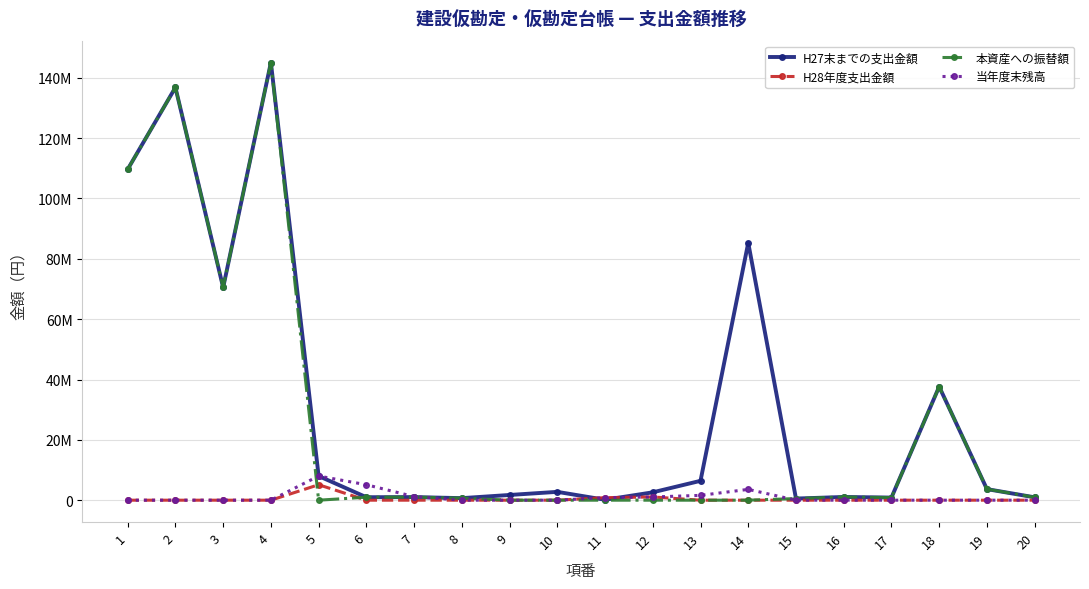

Rank the categories by 本資産への振替額 value from lowest to highest.

5, 9, 10, 11, 12, 13, 14, 15, 8, 17, 20, 6, 7, 16, 19, 18, 3, 1, 2, 4